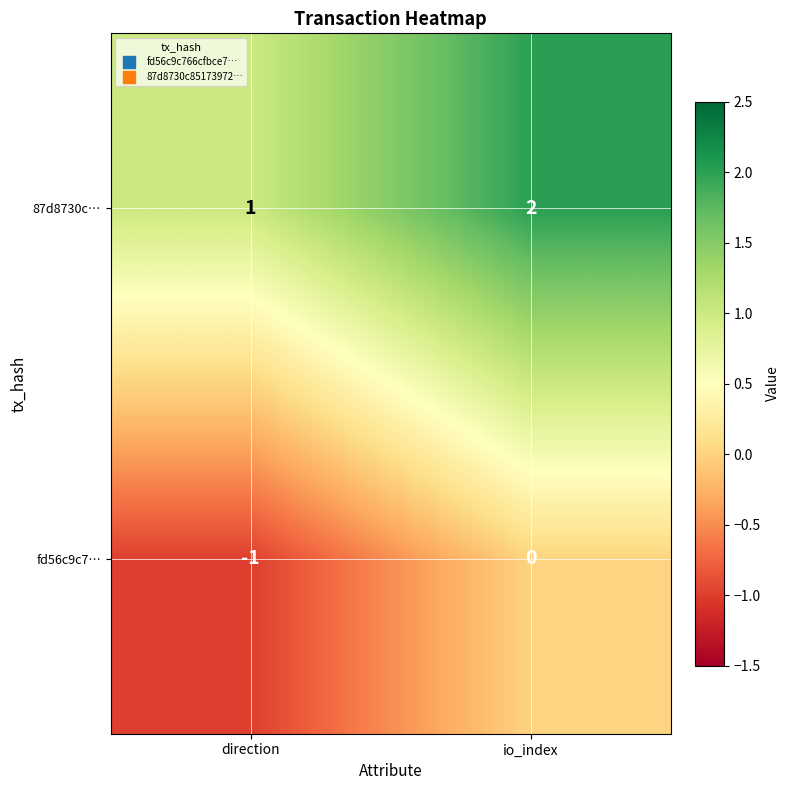

How many data points does each series have?

2